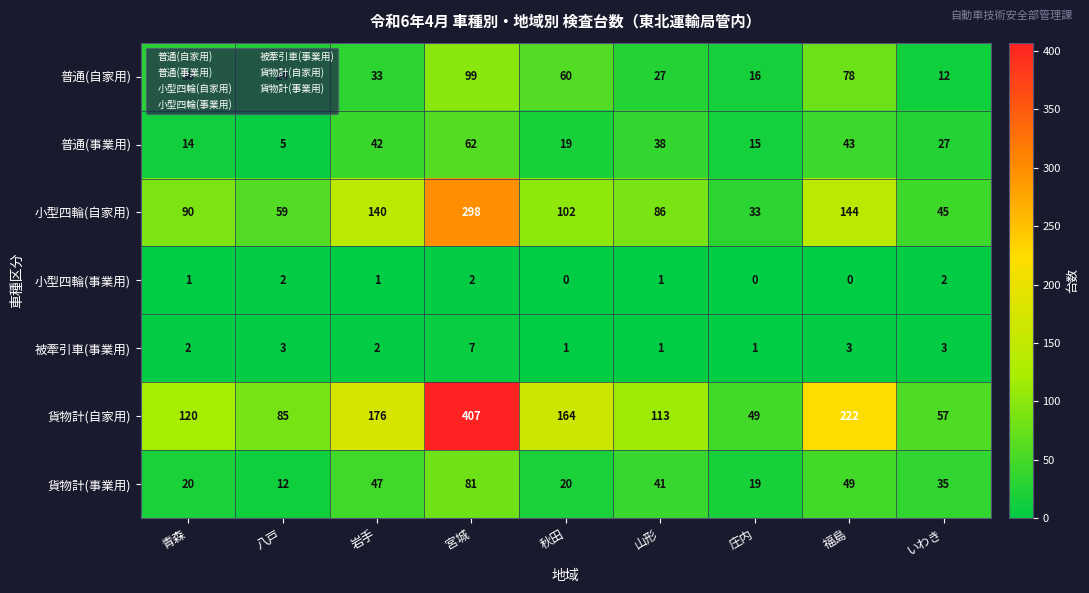

At which category is the sum across all series the highest?

宮城